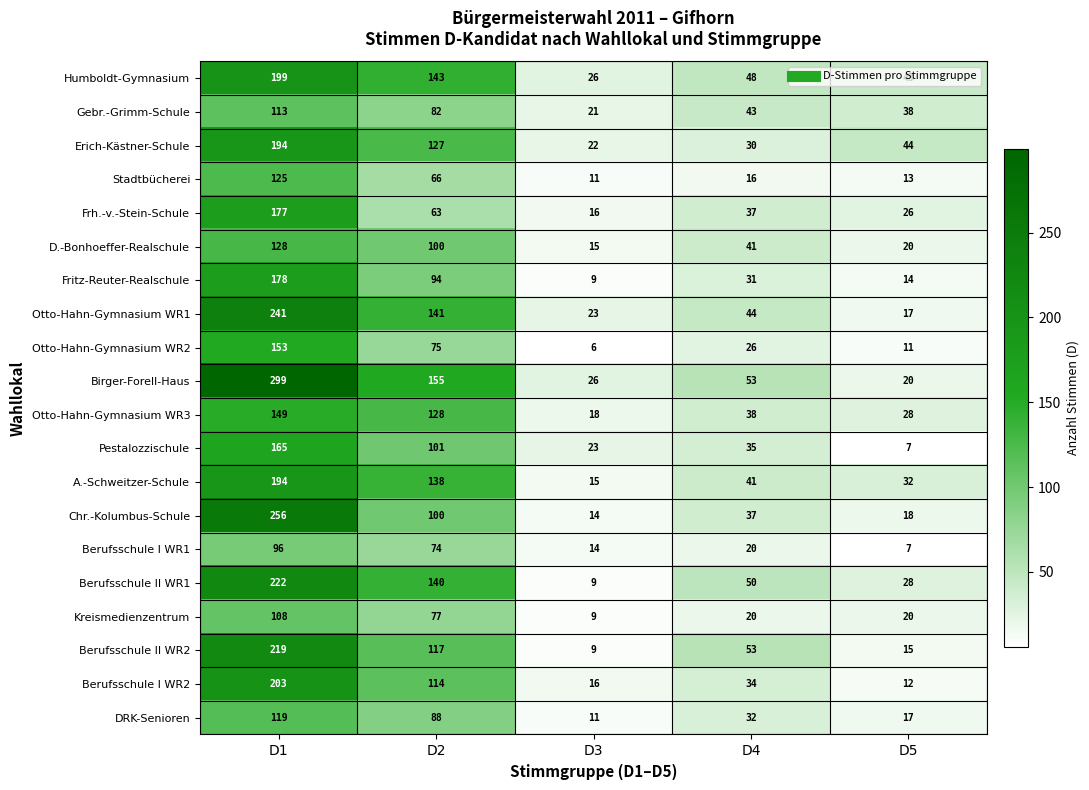

Rank the categories by Erich-Kästner-Schule value from highest to lowest.

D1, D2, D5, D4, D3